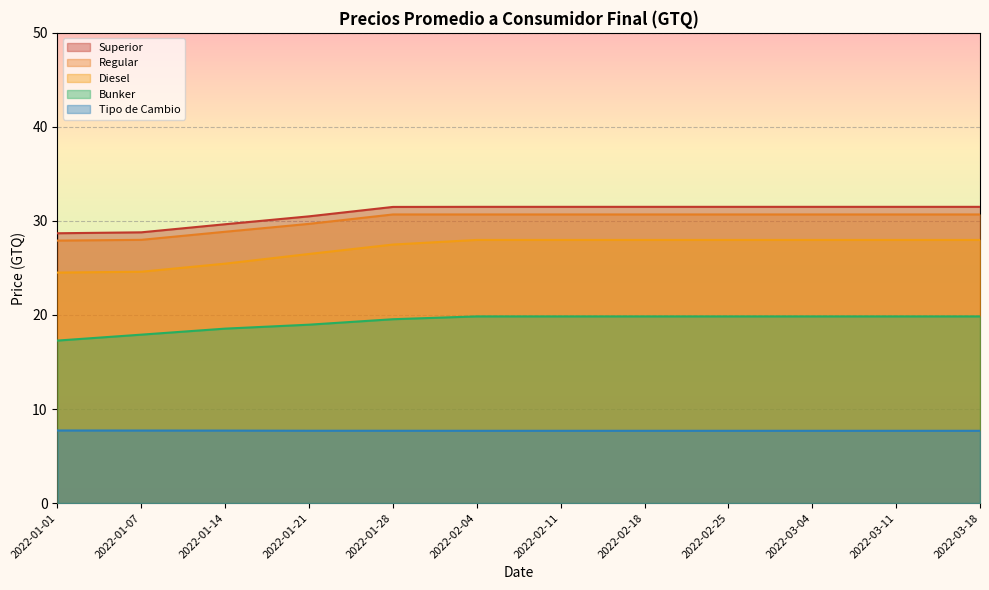

True or false: Regular and Tipo de Cambio intersect in this chart.

False